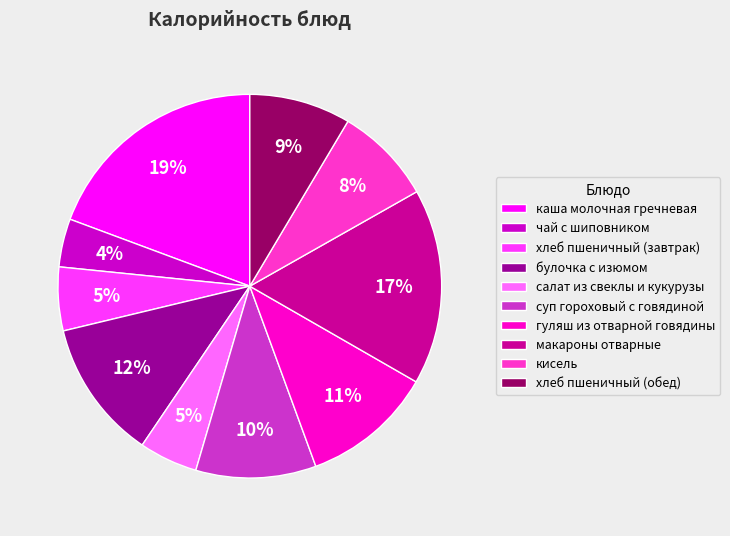

Between хлеб пшеничный (обед) and чай с шиповником, which is larger?

хлеб пшеничный (обед)